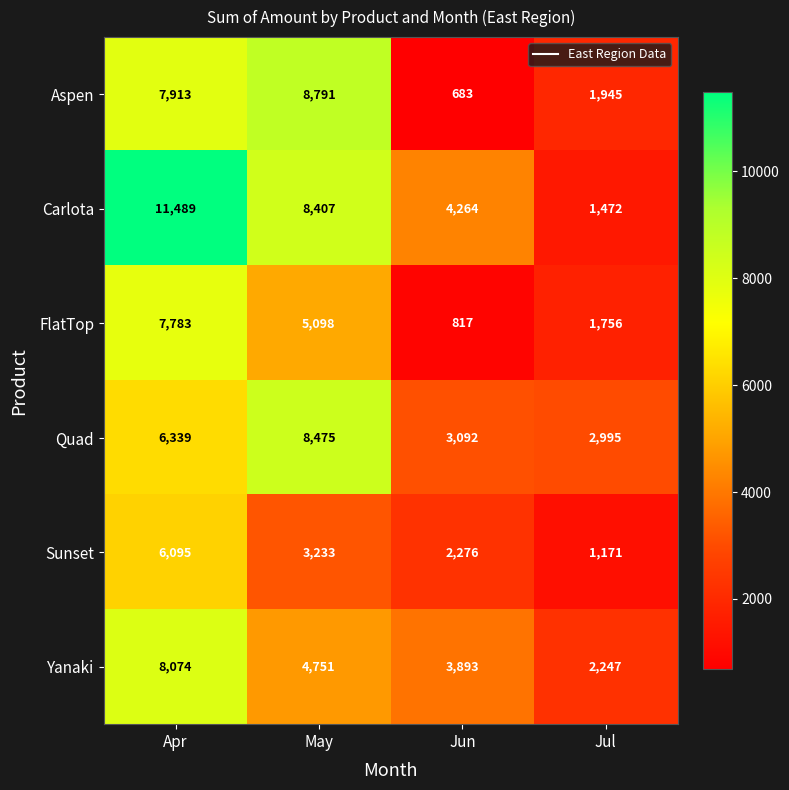

What value does the Sunset series have at Apr, to the nearest 50?

6100